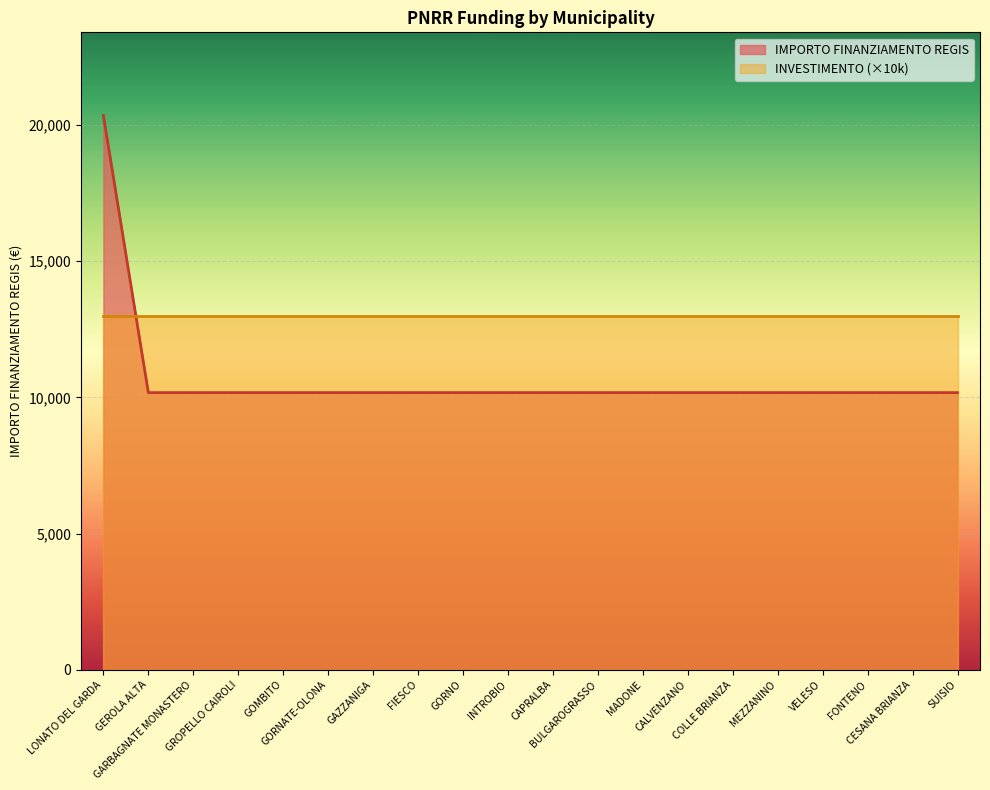

What is the maximum value shown in the chart?

20344